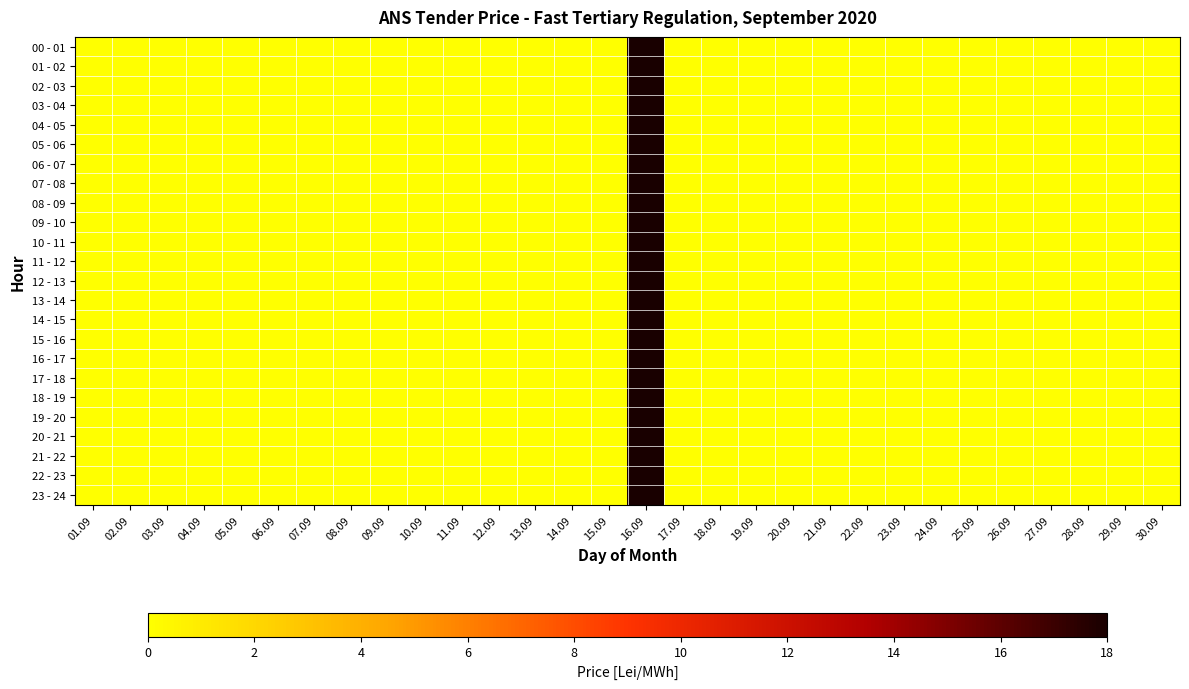

Reading left to right, extract all data points from this chart.

00 - 01: 01.09=0	02.09=0	03.09=0	04.09=0	05.09=0	06.09=0	07.09=0	08.09=0	09.09=0	10.09=0	11.09=0	12.09=0	13.09=0	14.09=0	15.09=0	16.09=18	17.09=0	18.09=0	19.09=0	20.09=0	21.09=0	22.09=0	23.09=0	24.09=0	25.09=0	26.09=0	27.09=0	28.09=0	29.09=0	30.09=0
01 - 02: 01.09=0	02.09=0	03.09=0	04.09=0	05.09=0	06.09=0	07.09=0	08.09=0	09.09=0	10.09=0	11.09=0	12.09=0	13.09=0	14.09=0	15.09=0	16.09=18	17.09=0	18.09=0	19.09=0	20.09=0	21.09=0	22.09=0	23.09=0	24.09=0	25.09=0	26.09=0	27.09=0	28.09=0	29.09=0	30.09=0
02 - 03: 01.09=0	02.09=0	03.09=0	04.09=0	05.09=0	06.09=0	07.09=0	08.09=0	09.09=0	10.09=0	11.09=0	12.09=0	13.09=0	14.09=0	15.09=0	16.09=18	17.09=0	18.09=0	19.09=0	20.09=0	21.09=0	22.09=0	23.09=0	24.09=0	25.09=0	26.09=0	27.09=0	28.09=0	29.09=0	30.09=0
03 - 04: 01.09=0	02.09=0	03.09=0	04.09=0	05.09=0	06.09=0	07.09=0	08.09=0	09.09=0	10.09=0	11.09=0	12.09=0	13.09=0	14.09=0	15.09=0	16.09=18	17.09=0	18.09=0	19.09=0	20.09=0	21.09=0	22.09=0	23.09=0	24.09=0	25.09=0	26.09=0	27.09=0	28.09=0	29.09=0	30.09=0
04 - 05: 01.09=0	02.09=0	03.09=0	04.09=0	05.09=0	06.09=0	07.09=0	08.09=0	09.09=0	10.09=0	11.09=0	12.09=0	13.09=0	14.09=0	15.09=0	16.09=18	17.09=0	18.09=0	19.09=0	20.09=0	21.09=0	22.09=0	23.09=0	24.09=0	25.09=0	26.09=0	27.09=0	28.09=0	29.09=0	30.09=0
05 - 06: 01.09=0	02.09=0	03.09=0	04.09=0	05.09=0	06.09=0	07.09=0	08.09=0	09.09=0	10.09=0	11.09=0	12.09=0	13.09=0	14.09=0	15.09=0	16.09=18	17.09=0	18.09=0	19.09=0	20.09=0	21.09=0	22.09=0	23.09=0	24.09=0	25.09=0	26.09=0	27.09=0	28.09=0	29.09=0	30.09=0
06 - 07: 01.09=0	02.09=0	03.09=0	04.09=0	05.09=0	06.09=0	07.09=0	08.09=0	09.09=0	10.09=0	11.09=0	12.09=0	13.09=0	14.09=0	15.09=0	16.09=18	17.09=0	18.09=0	19.09=0	20.09=0	21.09=0	22.09=0	23.09=0	24.09=0	25.09=0	26.09=0	27.09=0	28.09=0	29.09=0	30.09=0
07 - 08: 01.09=0	02.09=0	03.09=0	04.09=0	05.09=0	06.09=0	07.09=0	08.09=0	09.09=0	10.09=0	11.09=0	12.09=0	13.09=0	14.09=0	15.09=0	16.09=18	17.09=0	18.09=0	19.09=0	20.09=0	21.09=0	22.09=0	23.09=0	24.09=0	25.09=0	26.09=0	27.09=0	28.09=0	29.09=0	30.09=0
08 - 09: 01.09=0	02.09=0	03.09=0	04.09=0	05.09=0	06.09=0	07.09=0	08.09=0	09.09=0	10.09=0	11.09=0	12.09=0	13.09=0	14.09=0	15.09=0	16.09=18	17.09=0	18.09=0	19.09=0	20.09=0	21.09=0	22.09=0	23.09=0	24.09=0	25.09=0	26.09=0	27.09=0	28.09=0	29.09=0	30.09=0
09 - 10: 01.09=0	02.09=0	03.09=0	04.09=0	05.09=0	06.09=0	07.09=0	08.09=0	09.09=0	10.09=0	11.09=0	12.09=0	13.09=0	14.09=0	15.09=0	16.09=18	17.09=0	18.09=0	19.09=0	20.09=0	21.09=0	22.09=0	23.09=0	24.09=0	25.09=0	26.09=0	27.09=0	28.09=0	29.09=0	30.09=0
10 - 11: 01.09=0	02.09=0	03.09=0	04.09=0	05.09=0	06.09=0	07.09=0	08.09=0	09.09=0	10.09=0	11.09=0	12.09=0	13.09=0	14.09=0	15.09=0	16.09=18	17.09=0	18.09=0	19.09=0	20.09=0	21.09=0	22.09=0	23.09=0	24.09=0	25.09=0	26.09=0	27.09=0	28.09=0	29.09=0	30.09=0
11 - 12: 01.09=0	02.09=0	03.09=0	04.09=0	05.09=0	06.09=0	07.09=0	08.09=0	09.09=0	10.09=0	11.09=0	12.09=0	13.09=0	14.09=0	15.09=0	16.09=18	17.09=0	18.09=0	19.09=0	20.09=0	21.09=0	22.09=0	23.09=0	24.09=0	25.09=0	26.09=0	27.09=0	28.09=0	29.09=0	30.09=0
12 - 13: 01.09=0	02.09=0	03.09=0	04.09=0	05.09=0	06.09=0	07.09=0	08.09=0	09.09=0	10.09=0	11.09=0	12.09=0	13.09=0	14.09=0	15.09=0	16.09=18	17.09=0	18.09=0	19.09=0	20.09=0	21.09=0	22.09=0	23.09=0	24.09=0	25.09=0	26.09=0	27.09=0	28.09=0	29.09=0	30.09=0
13 - 14: 01.09=0	02.09=0	03.09=0	04.09=0	05.09=0	06.09=0	07.09=0	08.09=0	09.09=0	10.09=0	11.09=0	12.09=0	13.09=0	14.09=0	15.09=0	16.09=18	17.09=0	18.09=0	19.09=0	20.09=0	21.09=0	22.09=0	23.09=0	24.09=0	25.09=0	26.09=0	27.09=0	28.09=0	29.09=0	30.09=0
14 - 15: 01.09=0	02.09=0	03.09=0	04.09=0	05.09=0	06.09=0	07.09=0	08.09=0	09.09=0	10.09=0	11.09=0	12.09=0	13.09=0	14.09=0	15.09=0	16.09=18	17.09=0	18.09=0	19.09=0	20.09=0	21.09=0	22.09=0	23.09=0	24.09=0	25.09=0	26.09=0	27.09=0	28.09=0	29.09=0	30.09=0
15 - 16: 01.09=0	02.09=0	03.09=0	04.09=0	05.09=0	06.09=0	07.09=0	08.09=0	09.09=0	10.09=0	11.09=0	12.09=0	13.09=0	14.09=0	15.09=0	16.09=18	17.09=0	18.09=0	19.09=0	20.09=0	21.09=0	22.09=0	23.09=0	24.09=0	25.09=0	26.09=0	27.09=0	28.09=0	29.09=0	30.09=0
16 - 17: 01.09=0	02.09=0	03.09=0	04.09=0	05.09=0	06.09=0	07.09=0	08.09=0	09.09=0	10.09=0	11.09=0	12.09=0	13.09=0	14.09=0	15.09=0	16.09=18	17.09=0	18.09=0	19.09=0	20.09=0	21.09=0	22.09=0	23.09=0	24.09=0	25.09=0	26.09=0	27.09=0	28.09=0	29.09=0	30.09=0
17 - 18: 01.09=0	02.09=0	03.09=0	04.09=0	05.09=0	06.09=0	07.09=0	08.09=0	09.09=0	10.09=0	11.09=0	12.09=0	13.09=0	14.09=0	15.09=0	16.09=18	17.09=0	18.09=0	19.09=0	20.09=0	21.09=0	22.09=0	23.09=0	24.09=0	25.09=0	26.09=0	27.09=0	28.09=0	29.09=0	30.09=0
18 - 19: 01.09=0	02.09=0	03.09=0	04.09=0	05.09=0	06.09=0	07.09=0	08.09=0	09.09=0	10.09=0	11.09=0	12.09=0	13.09=0	14.09=0	15.09=0	16.09=18	17.09=0	18.09=0	19.09=0	20.09=0	21.09=0	22.09=0	23.09=0	24.09=0	25.09=0	26.09=0	27.09=0	28.09=0	29.09=0	30.09=0
19 - 20: 01.09=0	02.09=0	03.09=0	04.09=0	05.09=0	06.09=0	07.09=0	08.09=0	09.09=0	10.09=0	11.09=0	12.09=0	13.09=0	14.09=0	15.09=0	16.09=18	17.09=0	18.09=0	19.09=0	20.09=0	21.09=0	22.09=0	23.09=0	24.09=0	25.09=0	26.09=0	27.09=0	28.09=0	29.09=0	30.09=0
20 - 21: 01.09=0	02.09=0	03.09=0	04.09=0	05.09=0	06.09=0	07.09=0	08.09=0	09.09=0	10.09=0	11.09=0	12.09=0	13.09=0	14.09=0	15.09=0	16.09=18	17.09=0	18.09=0	19.09=0	20.09=0	21.09=0	22.09=0	23.09=0	24.09=0	25.09=0	26.09=0	27.09=0	28.09=0	29.09=0	30.09=0
21 - 22: 01.09=0	02.09=0	03.09=0	04.09=0	05.09=0	06.09=0	07.09=0	08.09=0	09.09=0	10.09=0	11.09=0	12.09=0	13.09=0	14.09=0	15.09=0	16.09=18	17.09=0	18.09=0	19.09=0	20.09=0	21.09=0	22.09=0	23.09=0	24.09=0	25.09=0	26.09=0	27.09=0	28.09=0	29.09=0	30.09=0
22 - 23: 01.09=0	02.09=0	03.09=0	04.09=0	05.09=0	06.09=0	07.09=0	08.09=0	09.09=0	10.09=0	11.09=0	12.09=0	13.09=0	14.09=0	15.09=0	16.09=18	17.09=0	18.09=0	19.09=0	20.09=0	21.09=0	22.09=0	23.09=0	24.09=0	25.09=0	26.09=0	27.09=0	28.09=0	29.09=0	30.09=0
23 - 24: 01.09=0	02.09=0	03.09=0	04.09=0	05.09=0	06.09=0	07.09=0	08.09=0	09.09=0	10.09=0	11.09=0	12.09=0	13.09=0	14.09=0	15.09=0	16.09=18	17.09=0	18.09=0	19.09=0	20.09=0	21.09=0	22.09=0	23.09=0	24.09=0	25.09=0	26.09=0	27.09=0	28.09=0	29.09=0	30.09=0